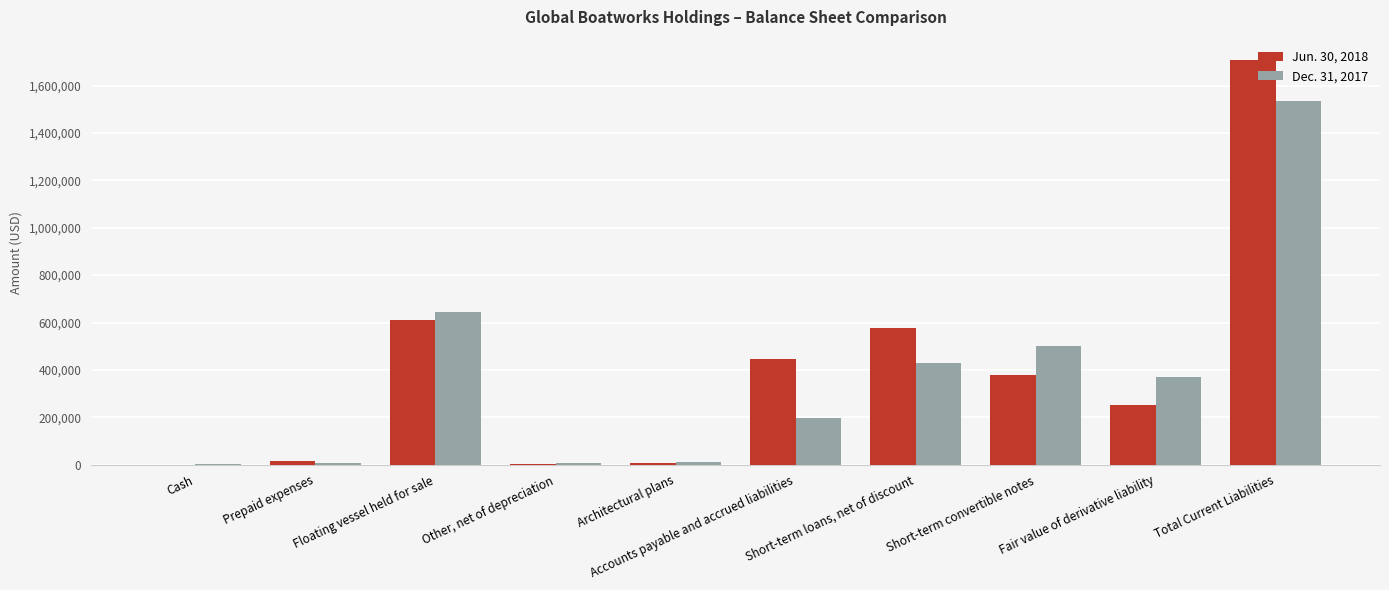

How many series are shown in this chart?

2